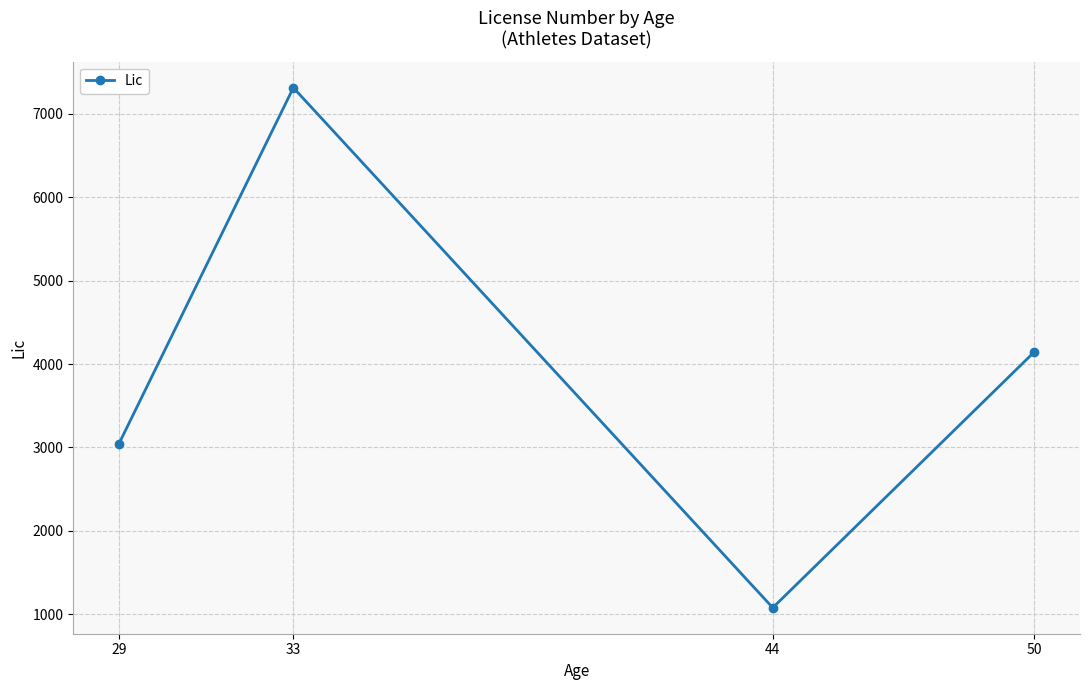

How many values are between 3047 and 7315?

3